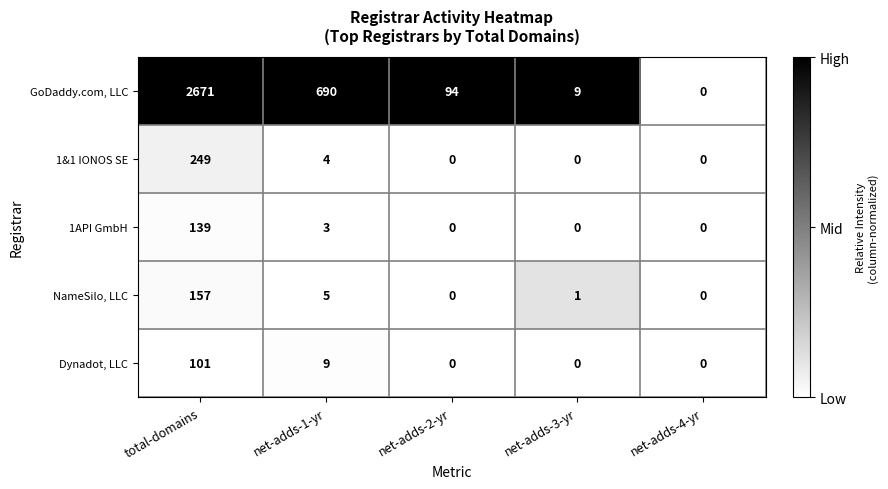

Which series has the widest spread of values?

GoDaddy.com, LLC